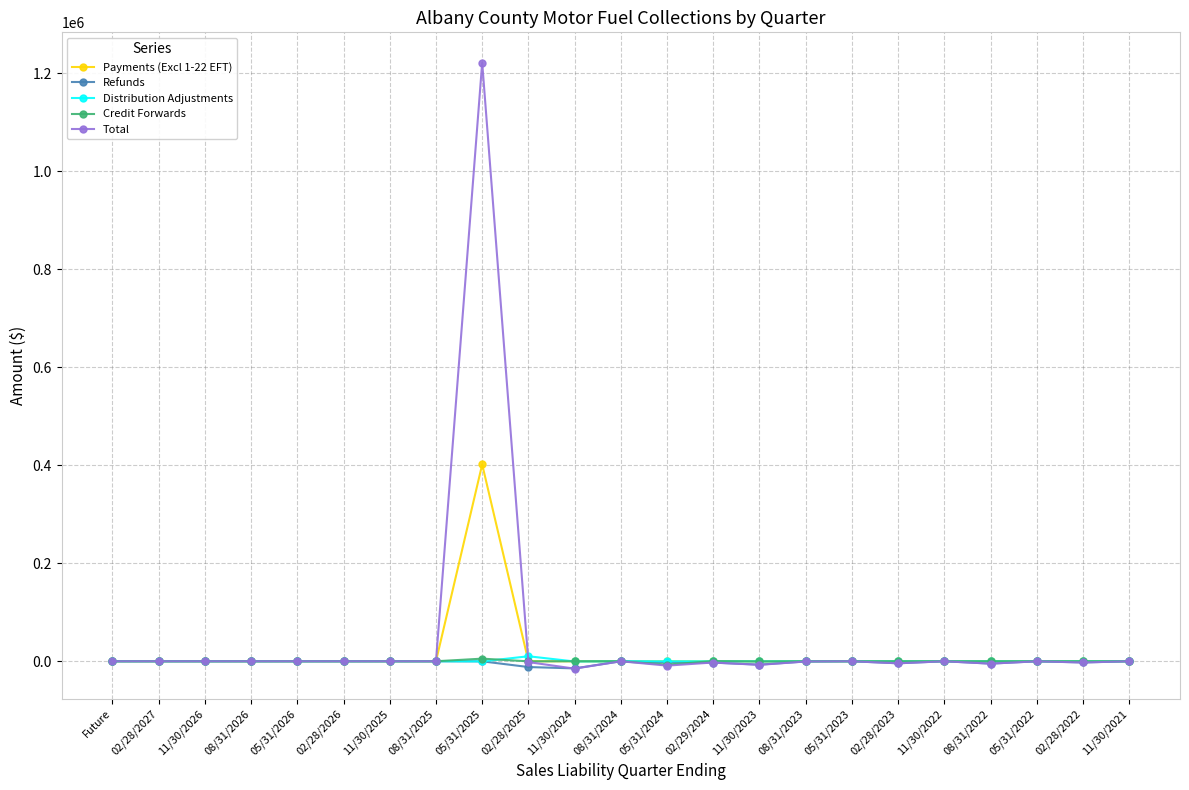

Which series has the widest spread of values?

Total